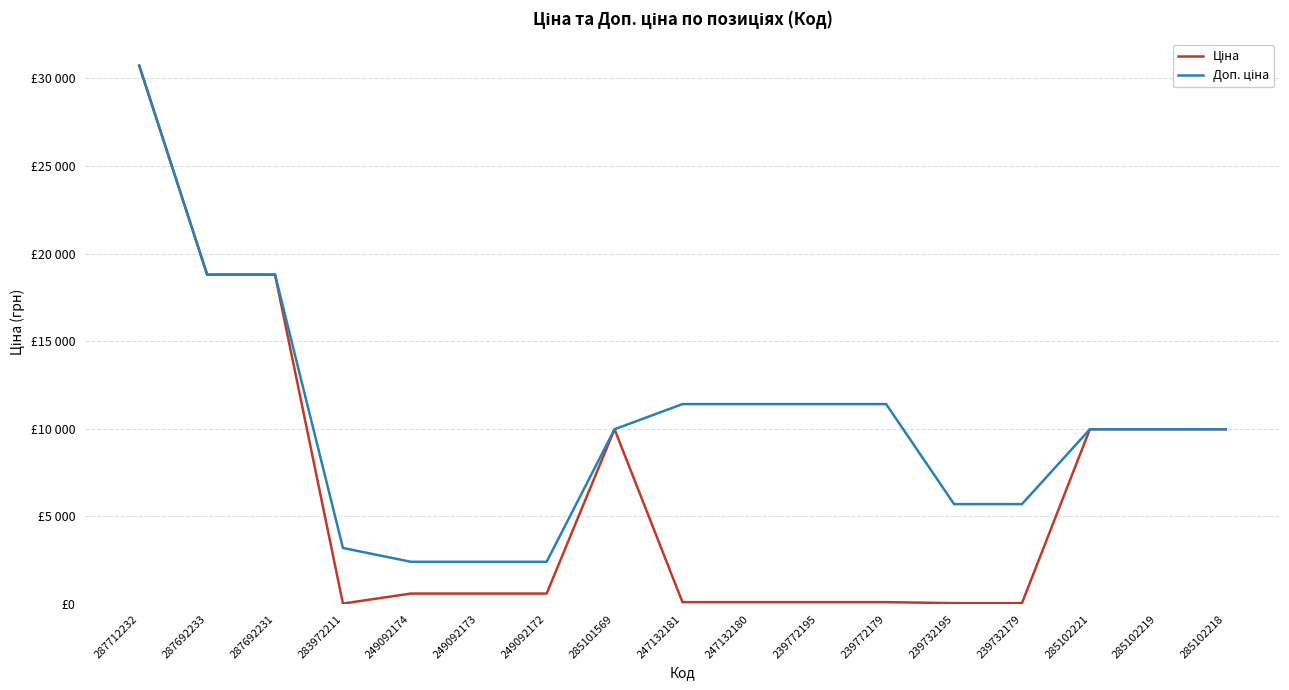

At which label does Доп. ціна first exceed 9974?

287712232